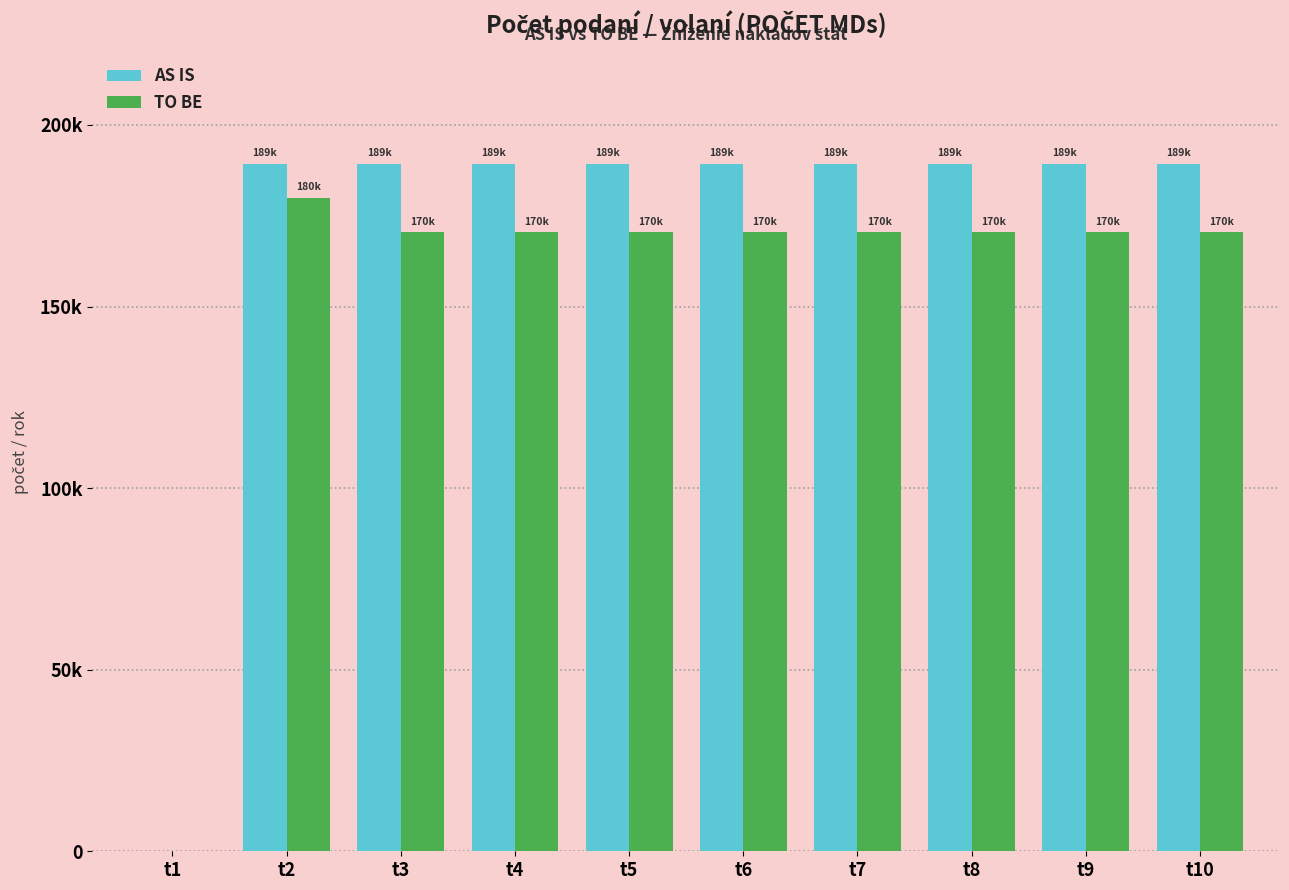

List the labels in order of AS IS value, largest first.

t2, t3, t4, t5, t6, t7, t8, t9, t10, t1